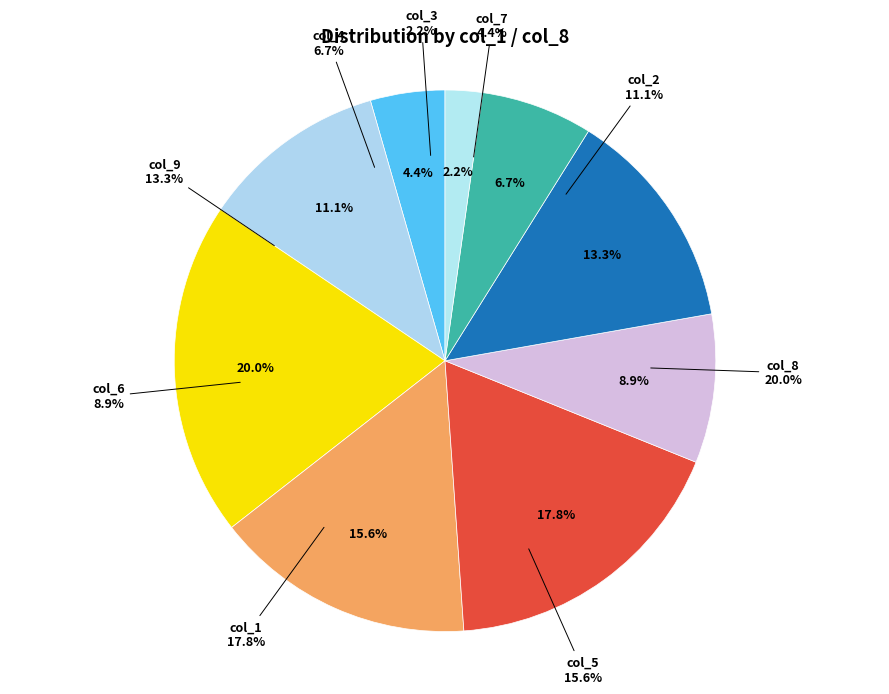

To the nearest percent, what is the combined percentage of 1 and 9?

31%